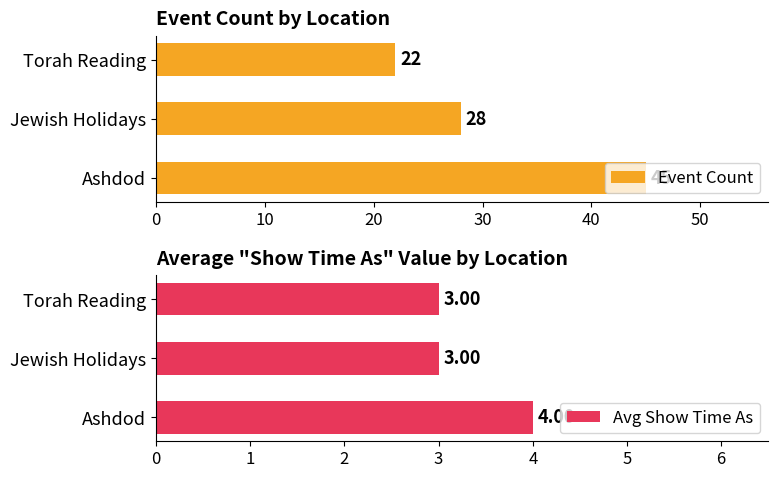

What is the lowest value of the Avg Show Time As series?

3